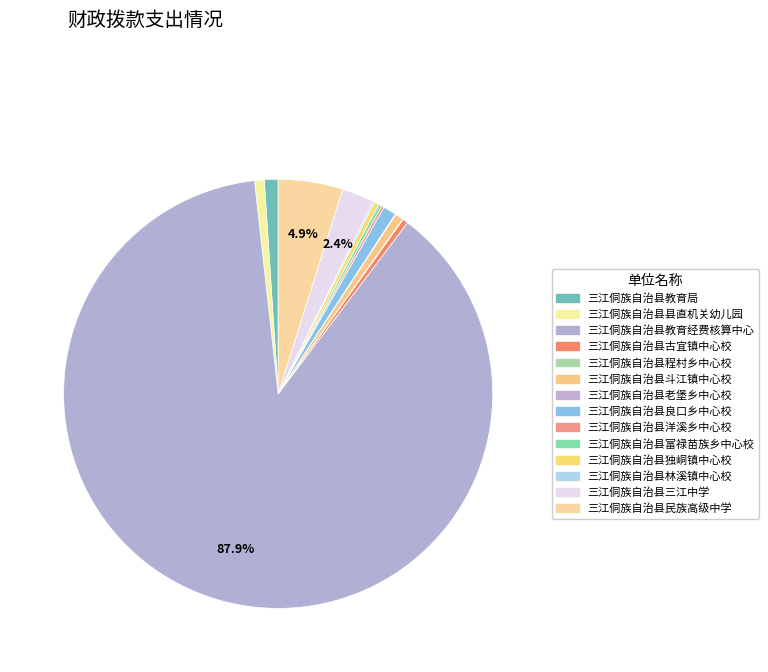

To the nearest percent, what portion does 三江侗族自治县斗江镇中心校 represent?

1%